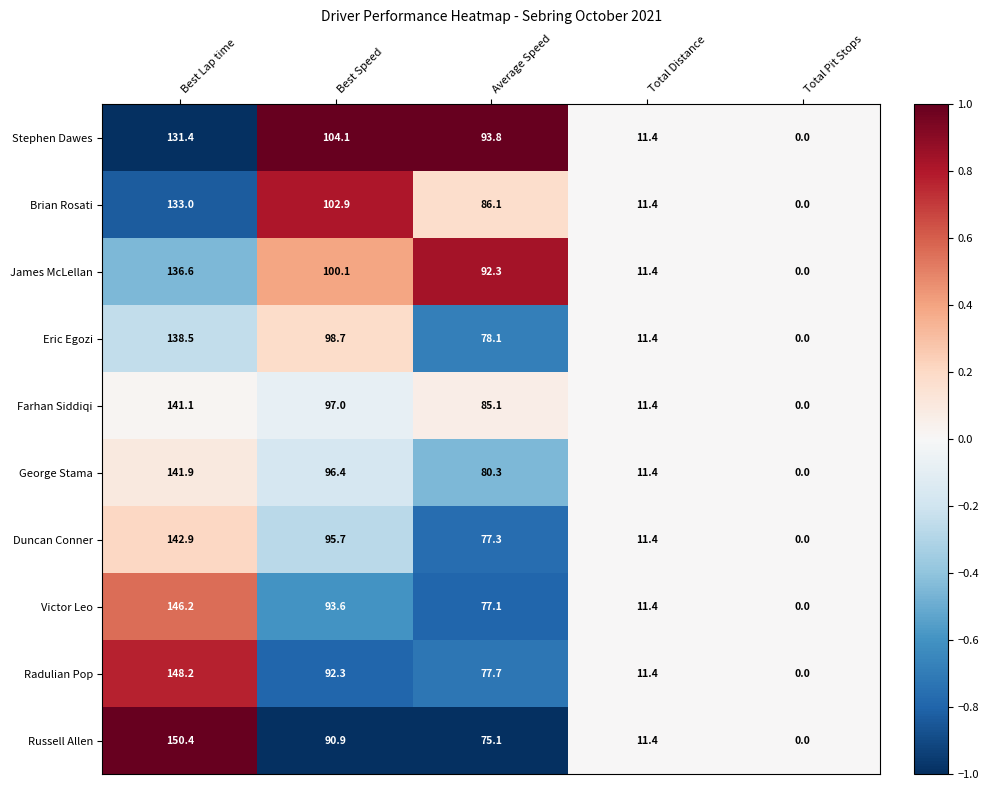

How many series are shown in this chart?

10